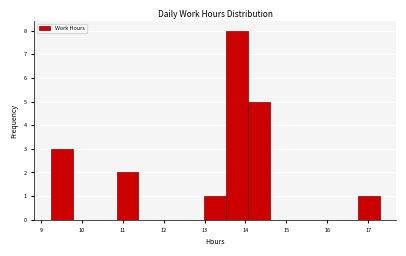

What is the height of the bar covering 16.7 to 17.3 on the x-axis? Neither the bar edges nor the heights are printed on the chart, so give them approximately, as read against the axes.

1